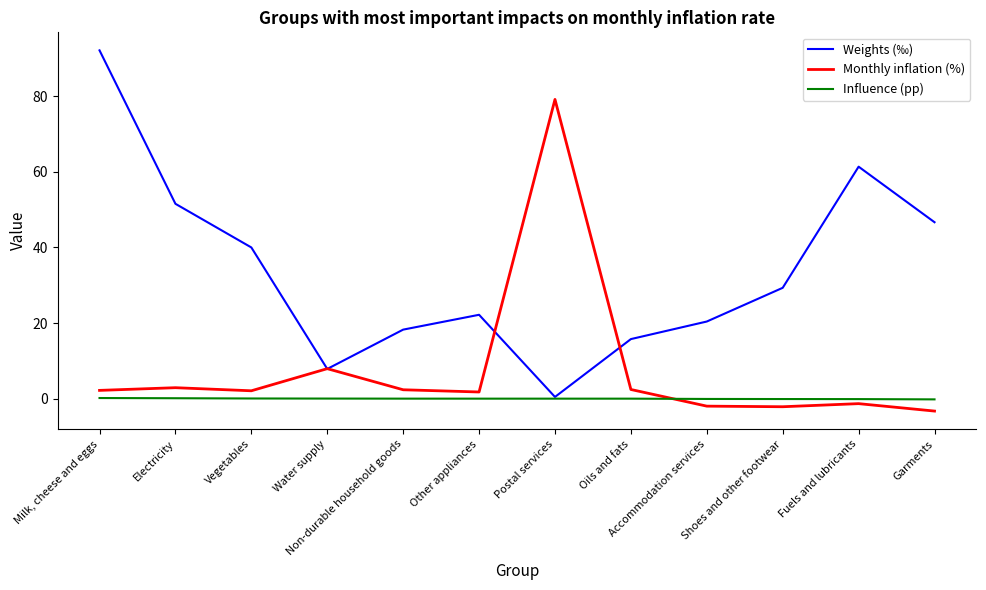

List the series in order of their overall mean, lowest first.

Influence (pp), Monthly inflation (%), Weights (‰)